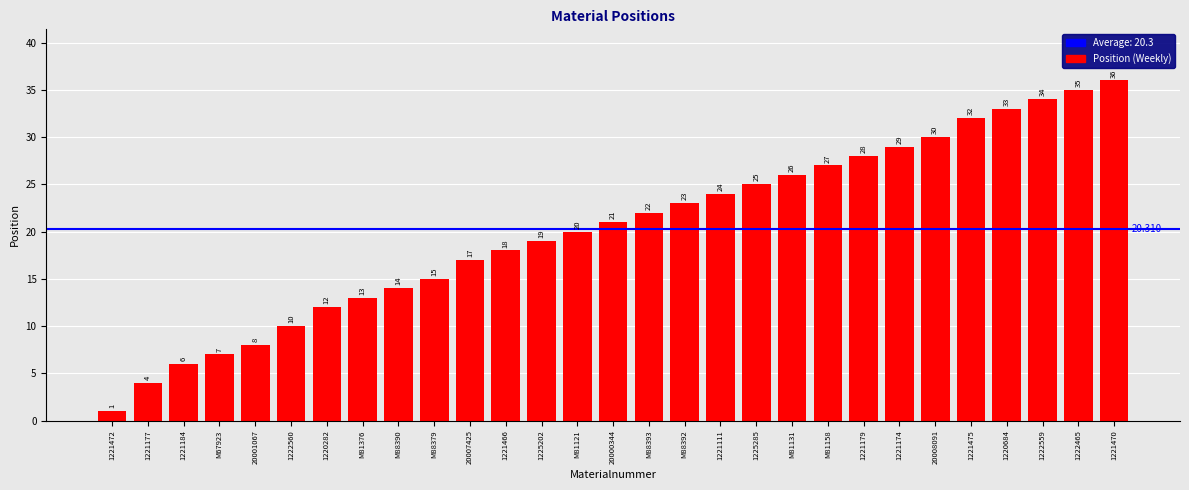

Reading right to left, extract all data points from this chart.

36	35	34	33	32	30	29	28	27	26	25	24	23	22	21	20	19	18	17	15	14	13	12	10	8	7	6	4	1